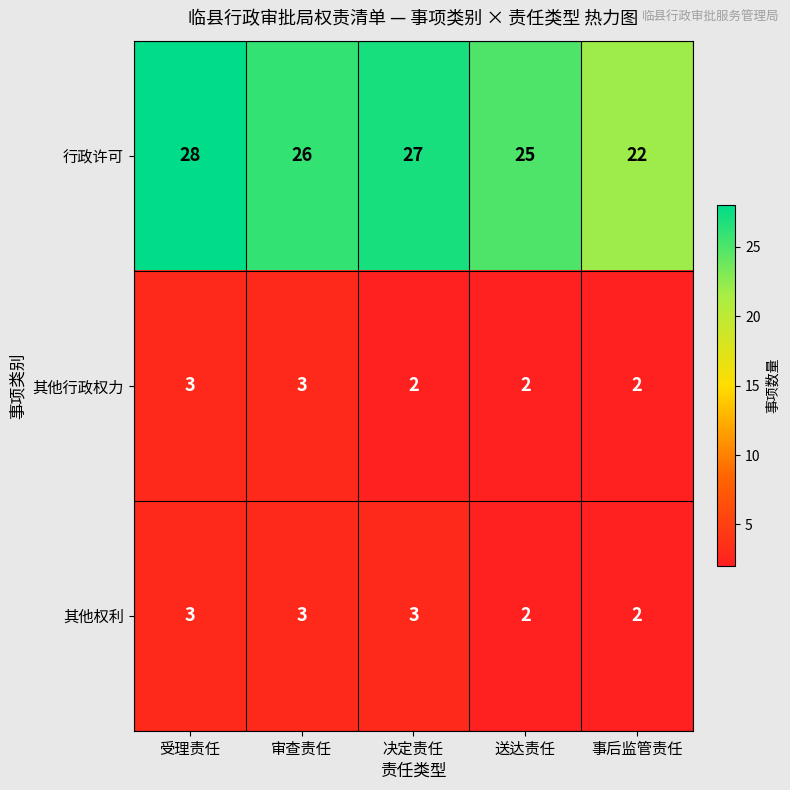

What is the average value of the 行政许可 series?

26